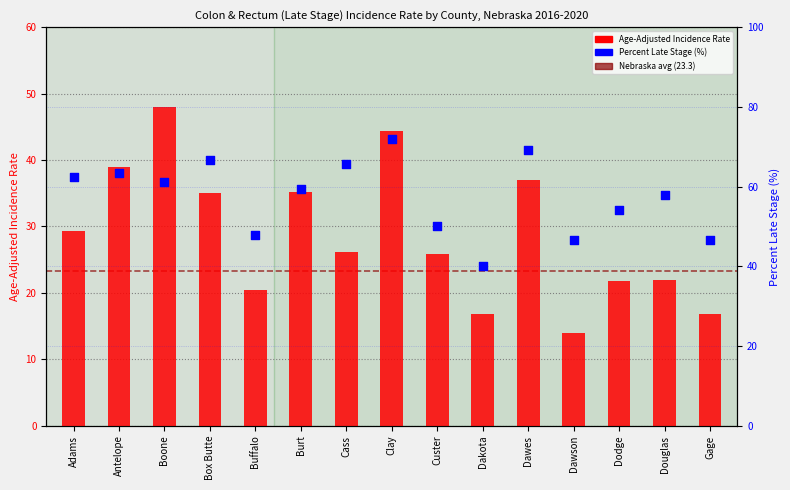

Which series reaches the minimum Y coordinate?

Age-Adjusted Incidence Rate